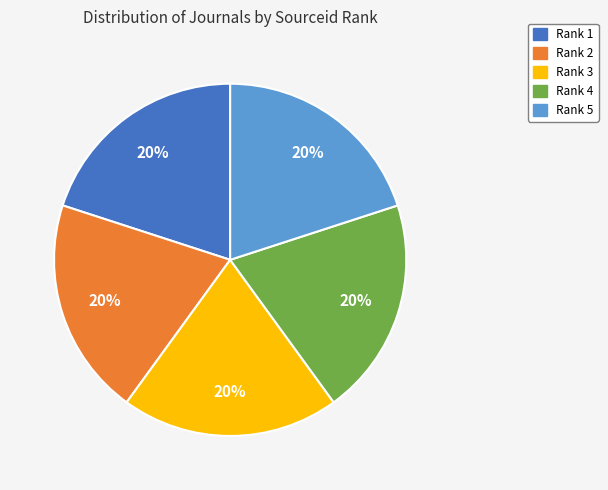

Approximately how many times larger is the value at Rank 2 compared to Rank 3?

1.0